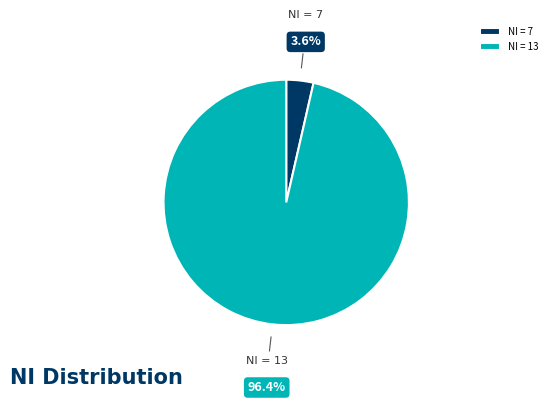

What is the majority slice?

NI = 13